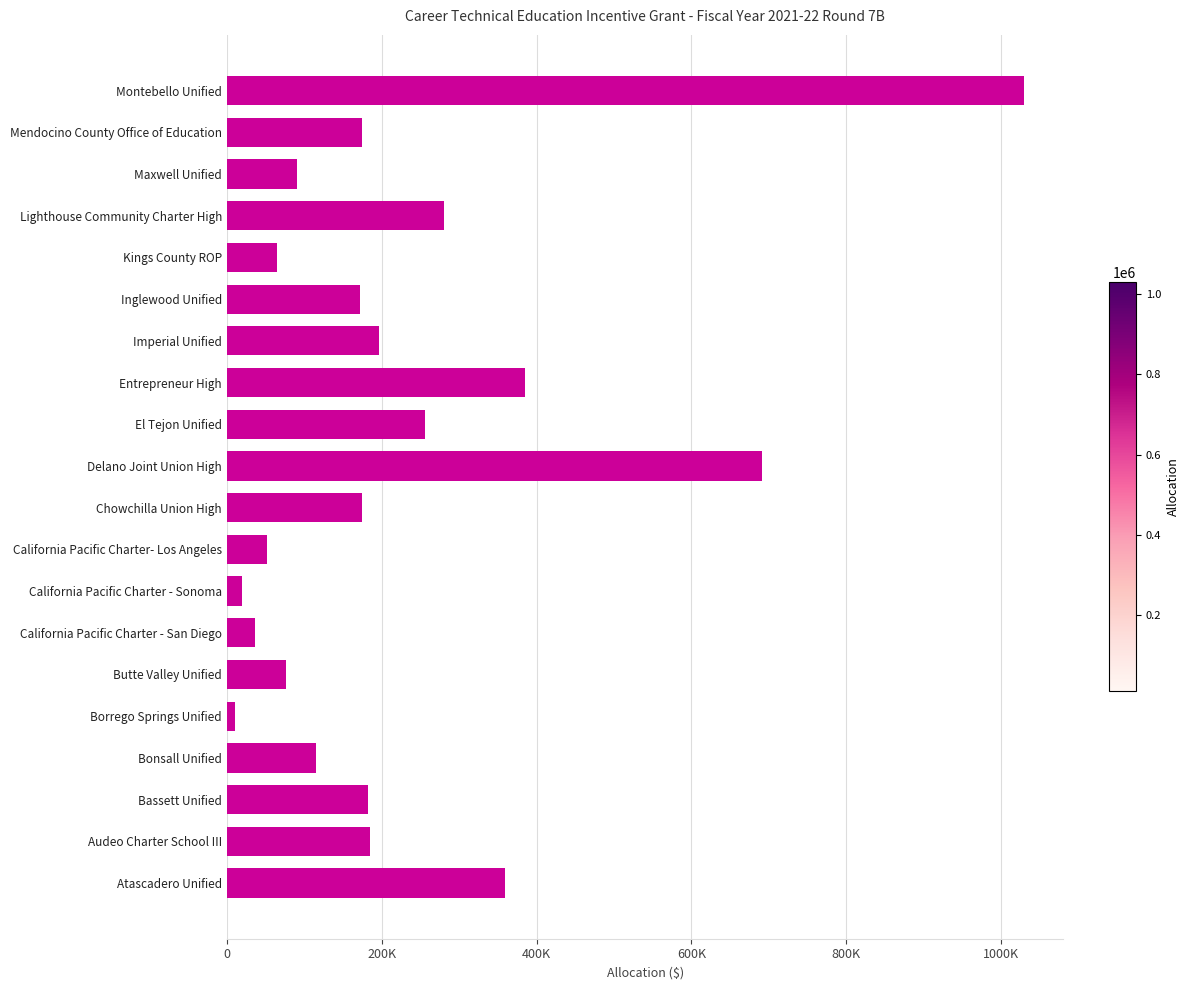

At which label is the value closest to 519555?

Entrepreneur High